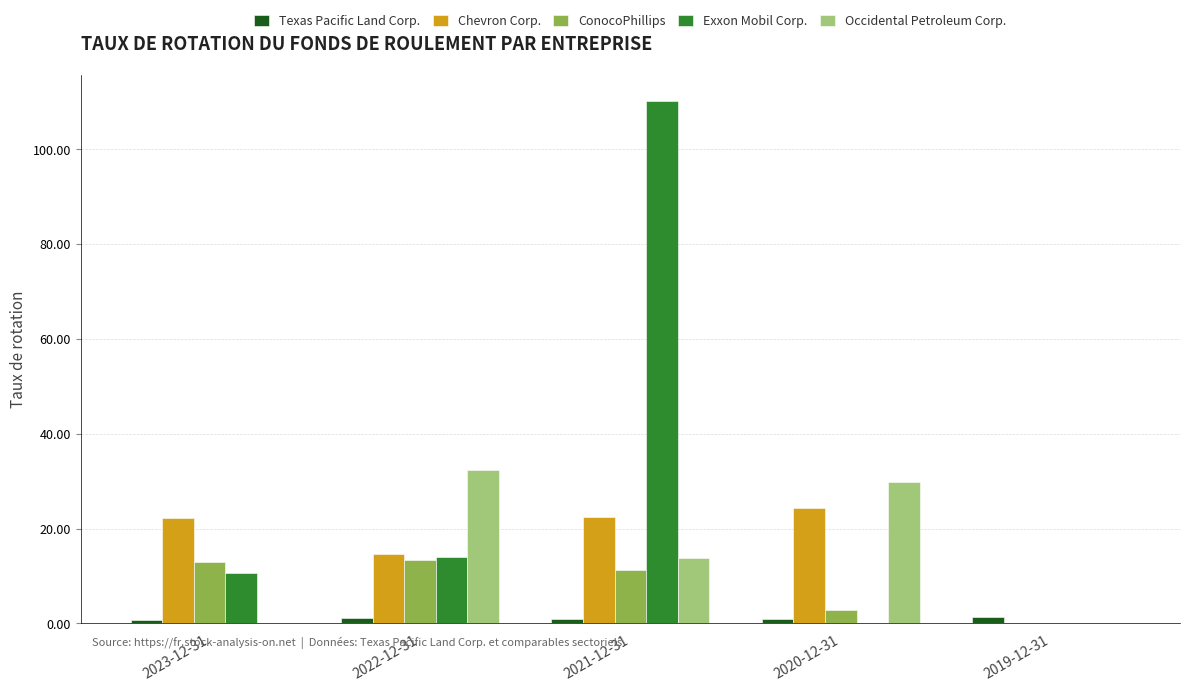

Read the ConocoPhillips value at 2021-12-31.

11.4